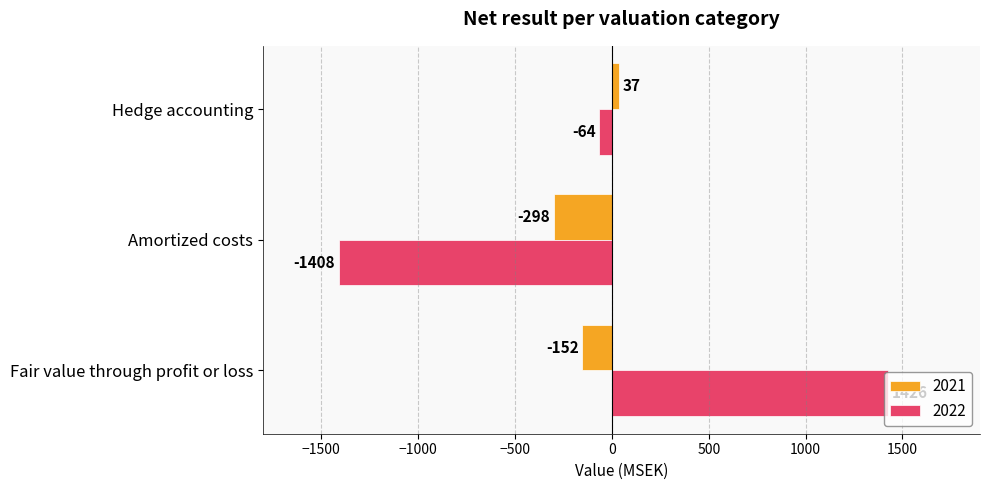

Which category has the highest value in the 2021 series?

Hedge accounting